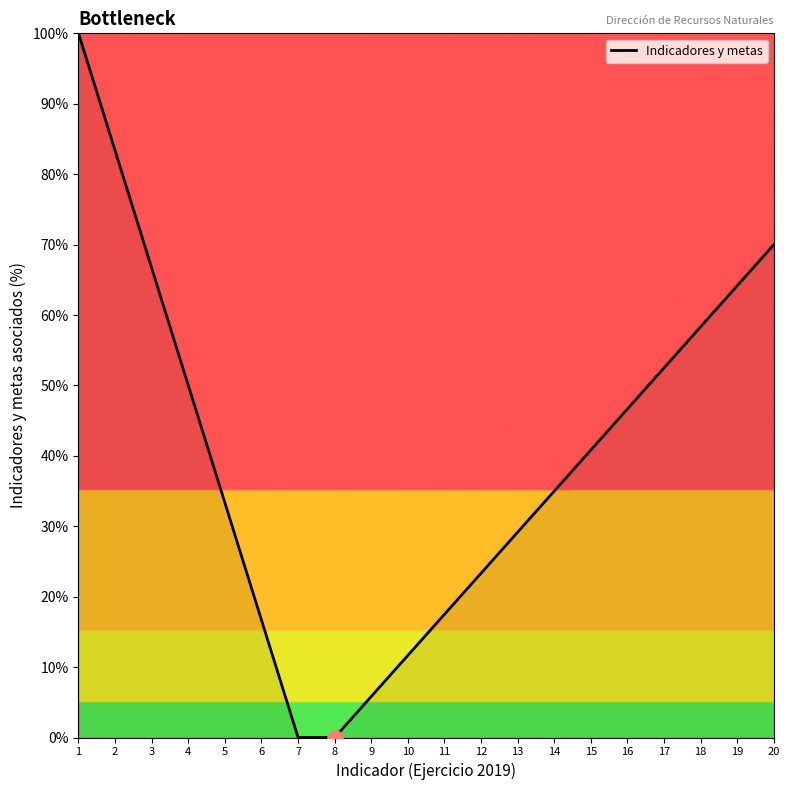

Approximately how many times larger is the value at 3 compared to 2?

0.8